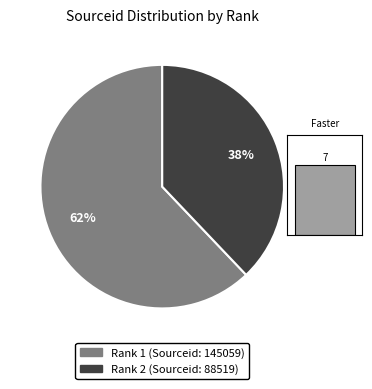

The 1 slice represents 62% of the pie. True or false?

True